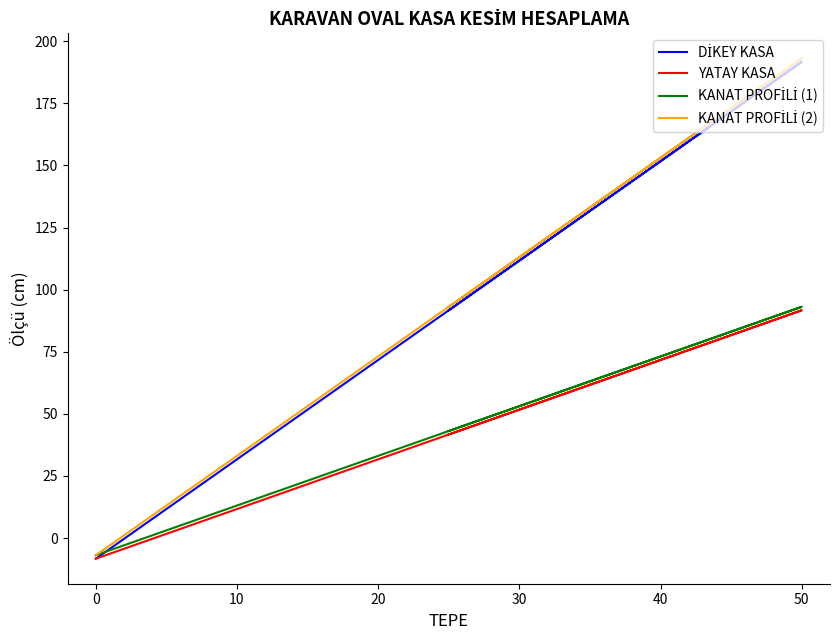

How many distinct data groups are displayed?

4